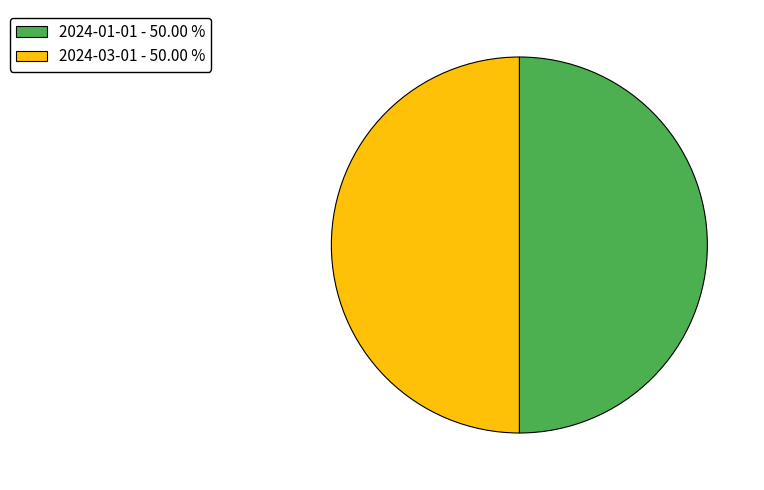

Do 2024-03-01 - 50.00 % and 2024-01-01 - 50.00 % together represent more than half of the pie?

Yes